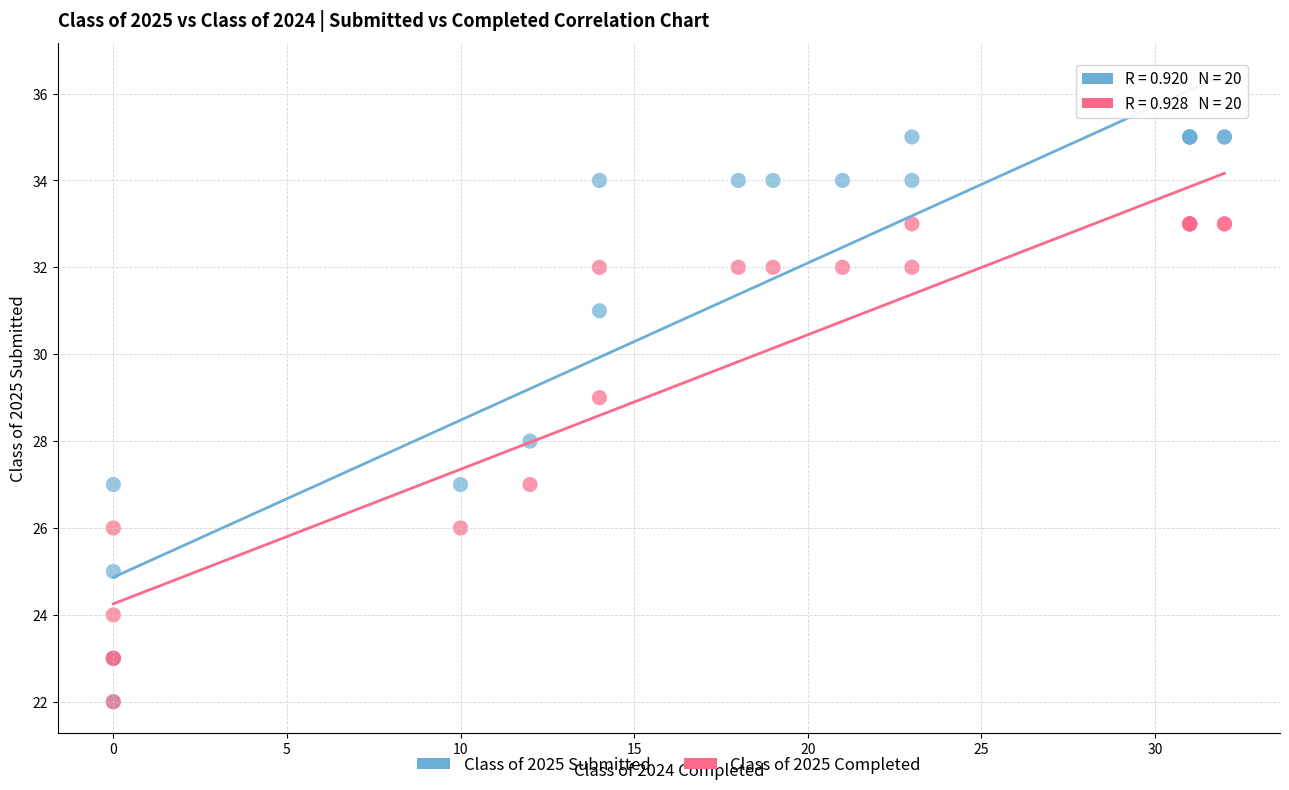

Which series contains the highest Y value?

Class of 2025 Submitted